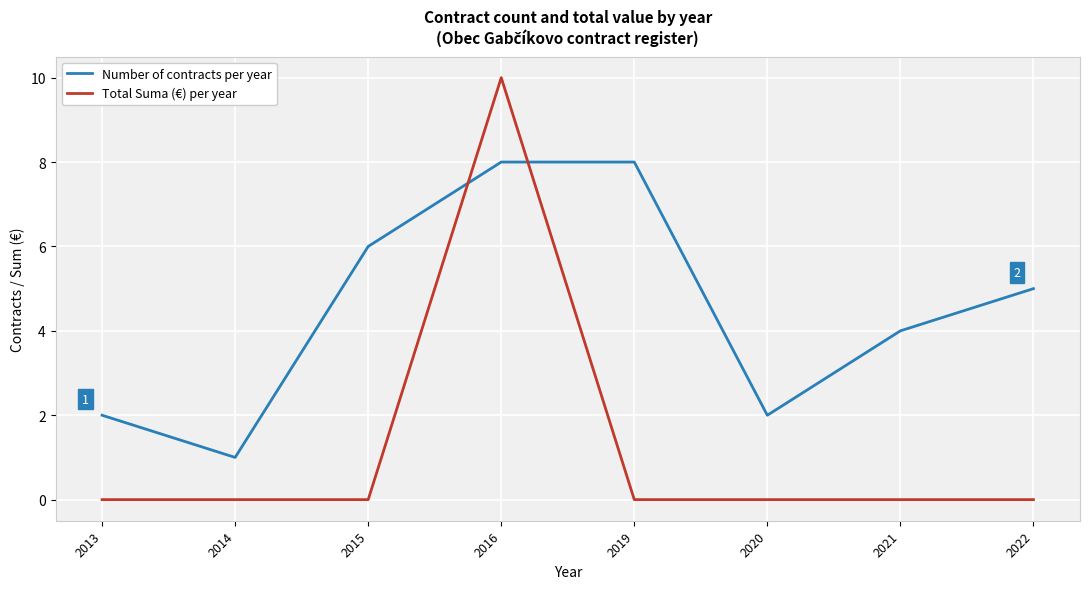

What is the sum of the Number of contracts per year values at 2019 and 2016?

16